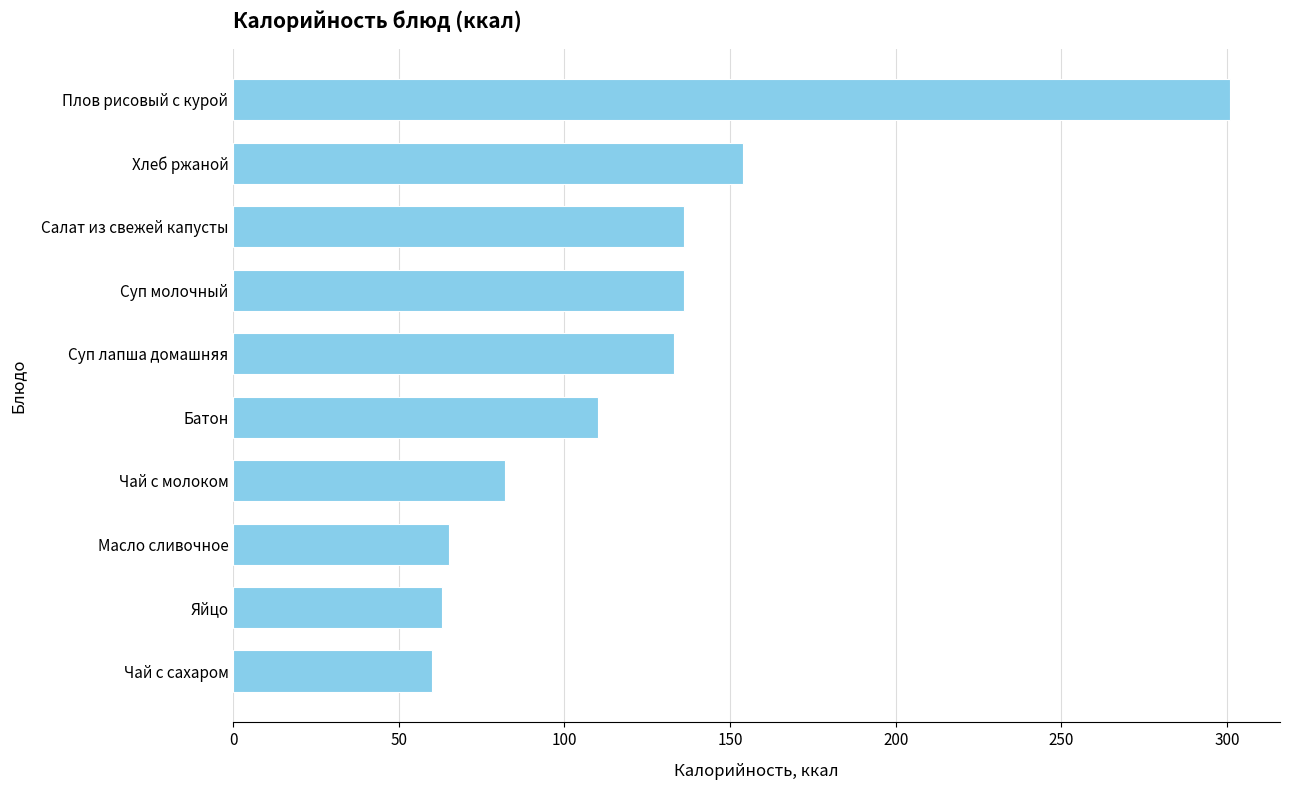

Count the number of data series in this chart.

1